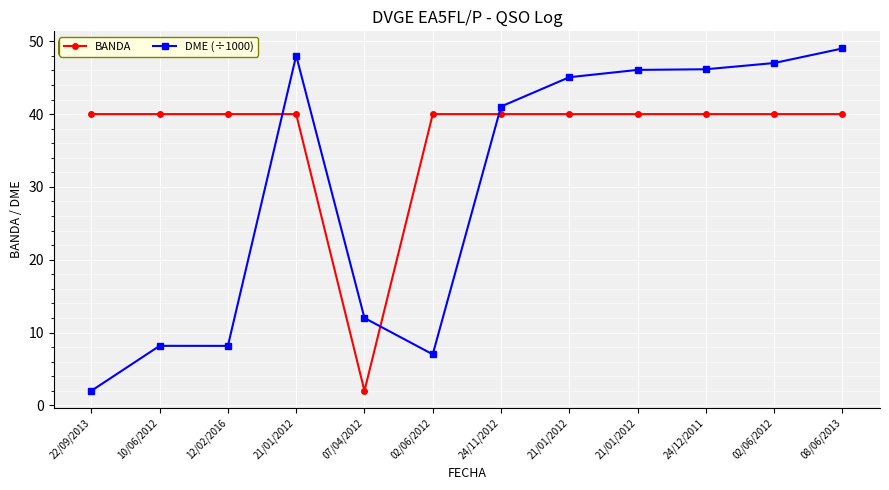

Reading left to right, list all the values displayed in this chart.

BANDA: 40.0	40.0	40.0	40.0	2.0	40.0	40.0	40.0	40.0	40.0	40.0	40.0
DME (÷1000): 2.0	8.2	8.2	48.0	12.0	7.0	41.0	45.1	46.1	46.2	47.0	49.0